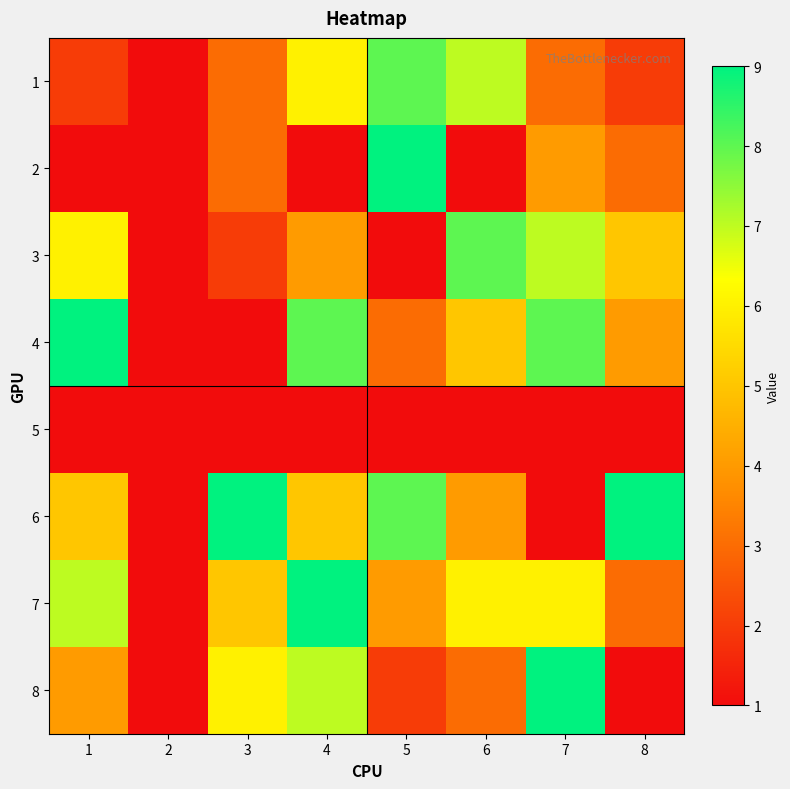

What is the total value across all series at 1?

34